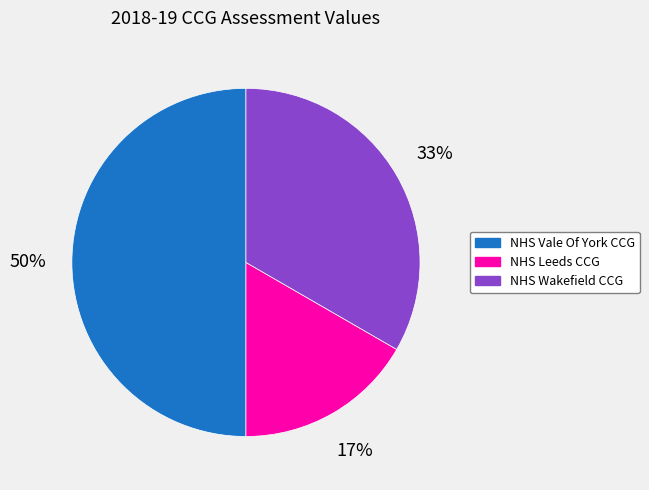

Which slice is the largest?

NHS Vale Of York CCG